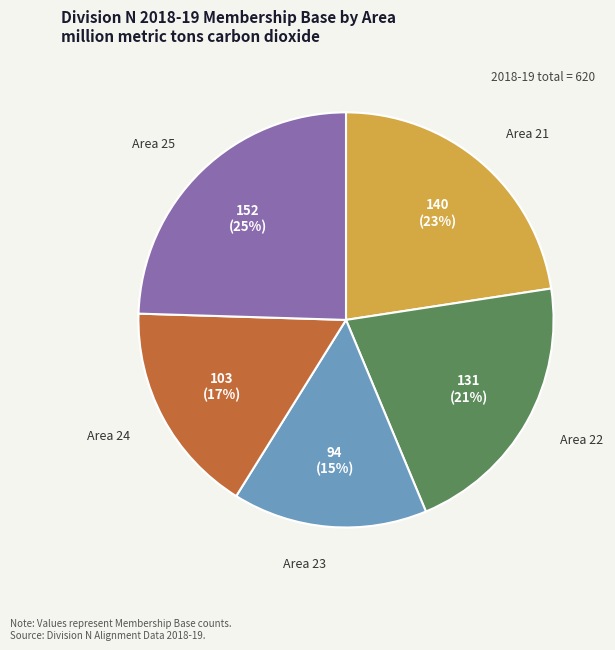

True or false: Area 23 accounts for 15% of the total.

True